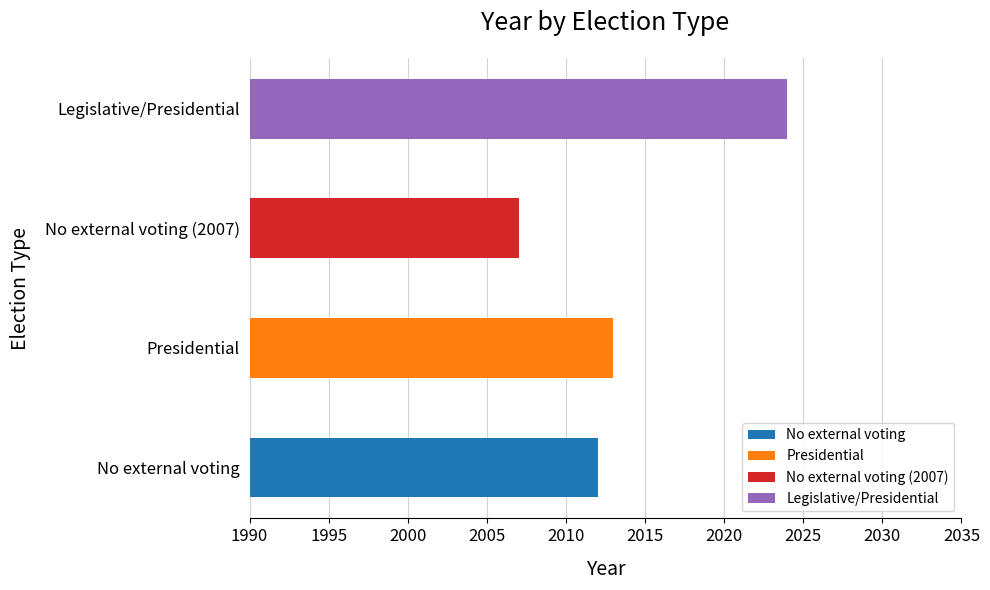

What is the ratio of the value at No external voting to the value at Presidential?

1.0